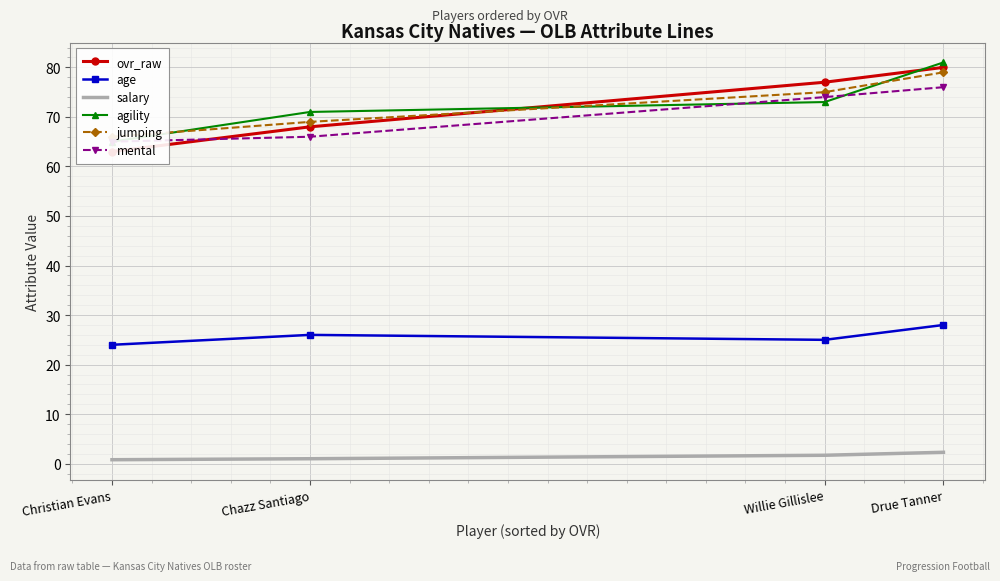

How many lines are shown in the chart?

6